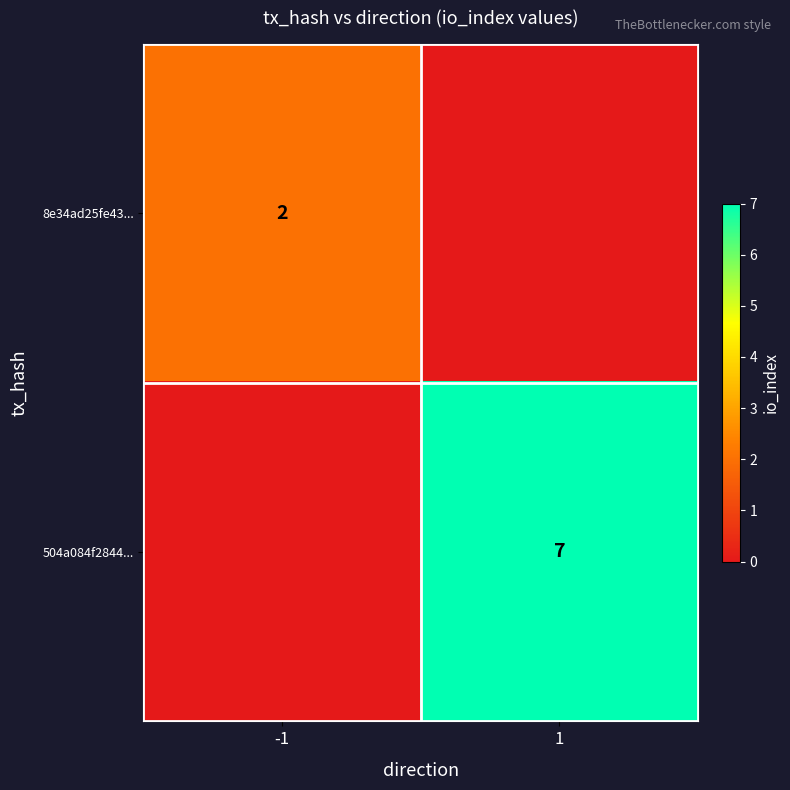

The value of 8e34ad25fe43... at -1 is 2. True or false?

True